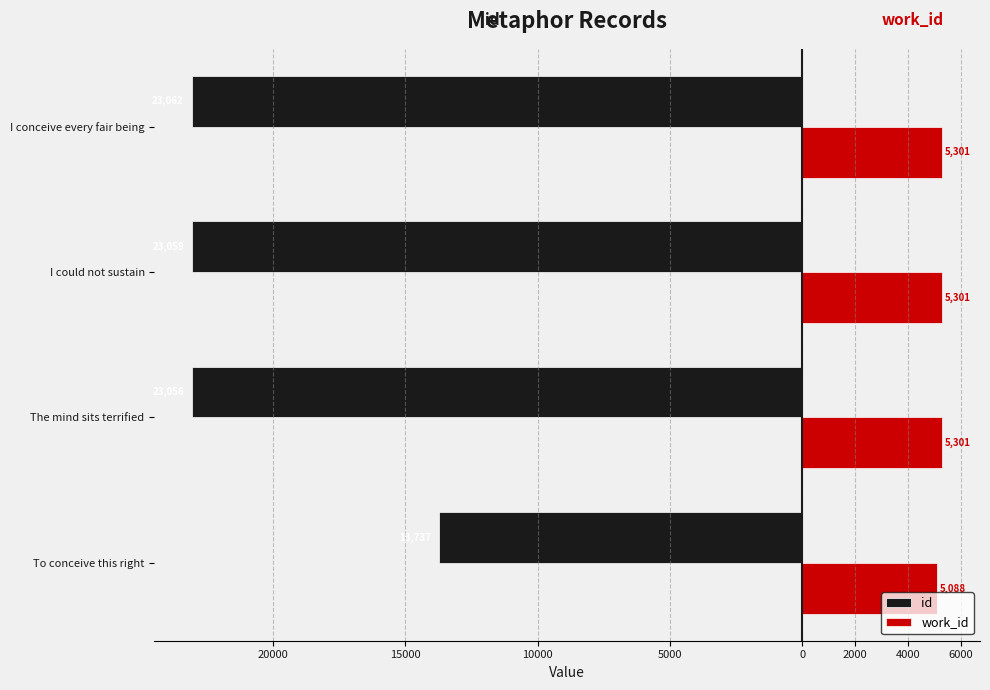

What are all the series names shown in the legend?

id, work_id